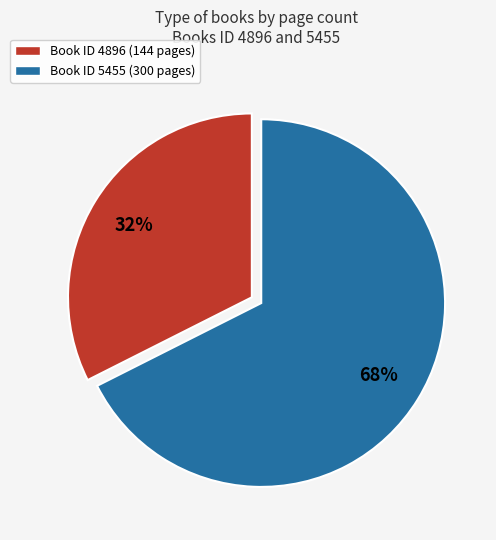

Is the sum of Book ID 4896 (144 pages) and Book ID 5455 (300 pages) greater than half?

Yes